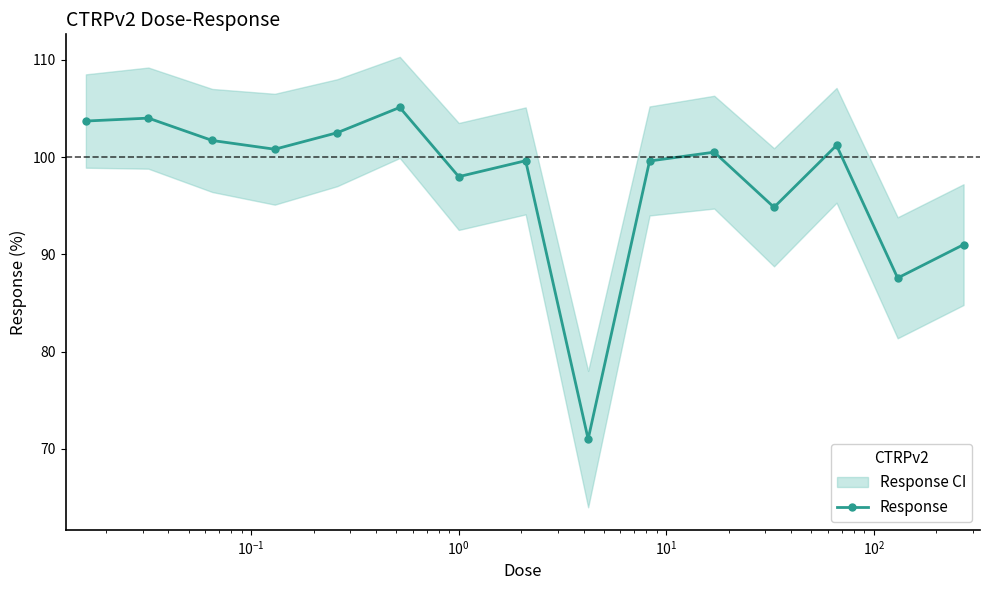

What is the highest value of the Response series?

105.1